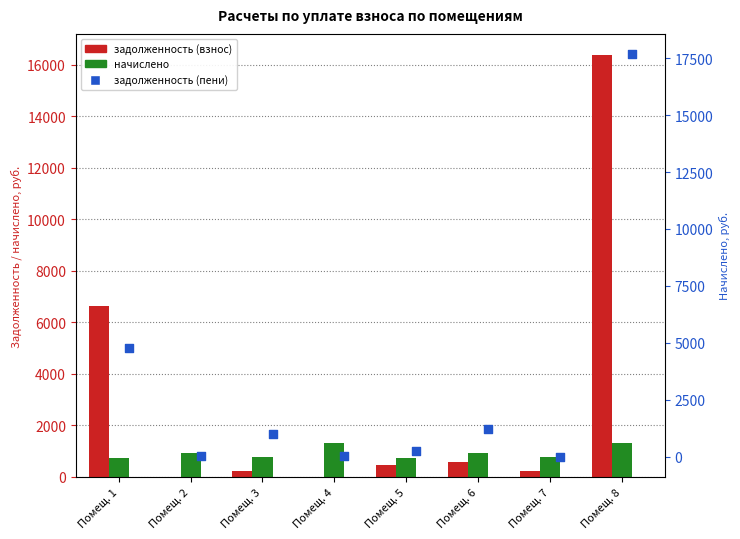

Which series contains the highest Y value?

задолженность (пени)